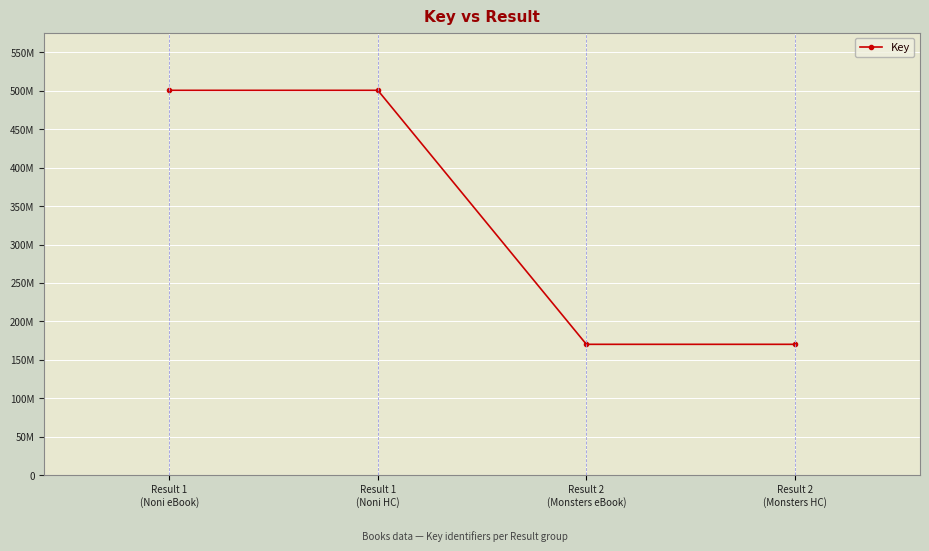

Is this an area chart (filled region under the line)?

No